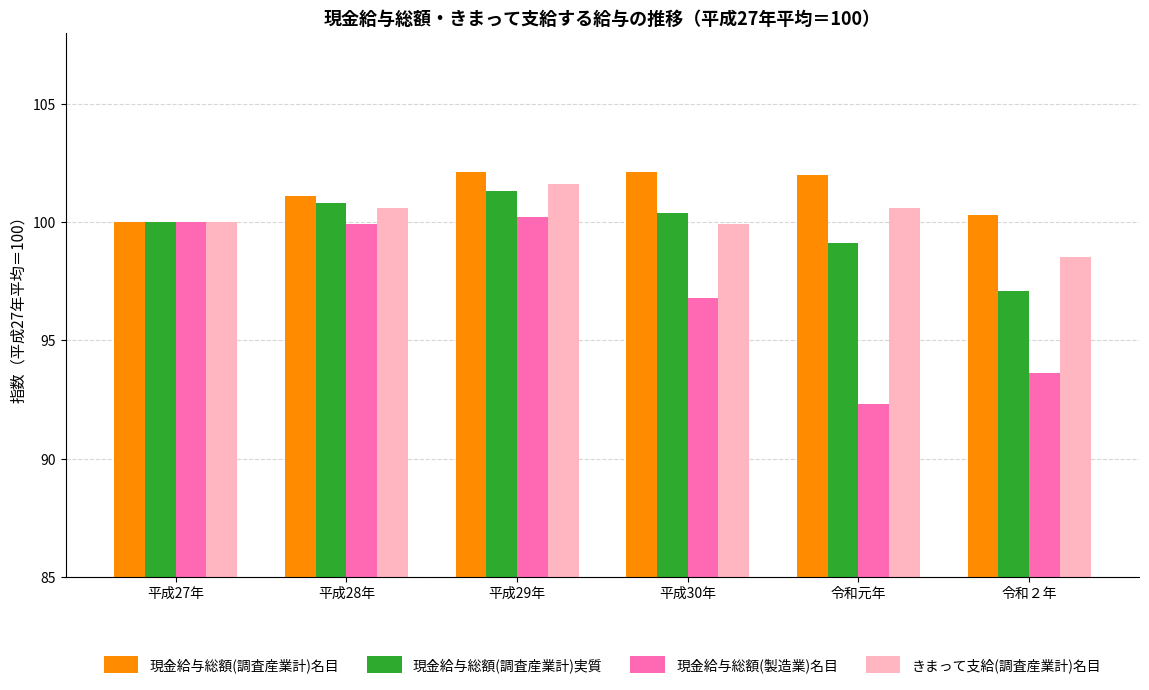

What is the label of the 2nd bar from the right?

令和元年